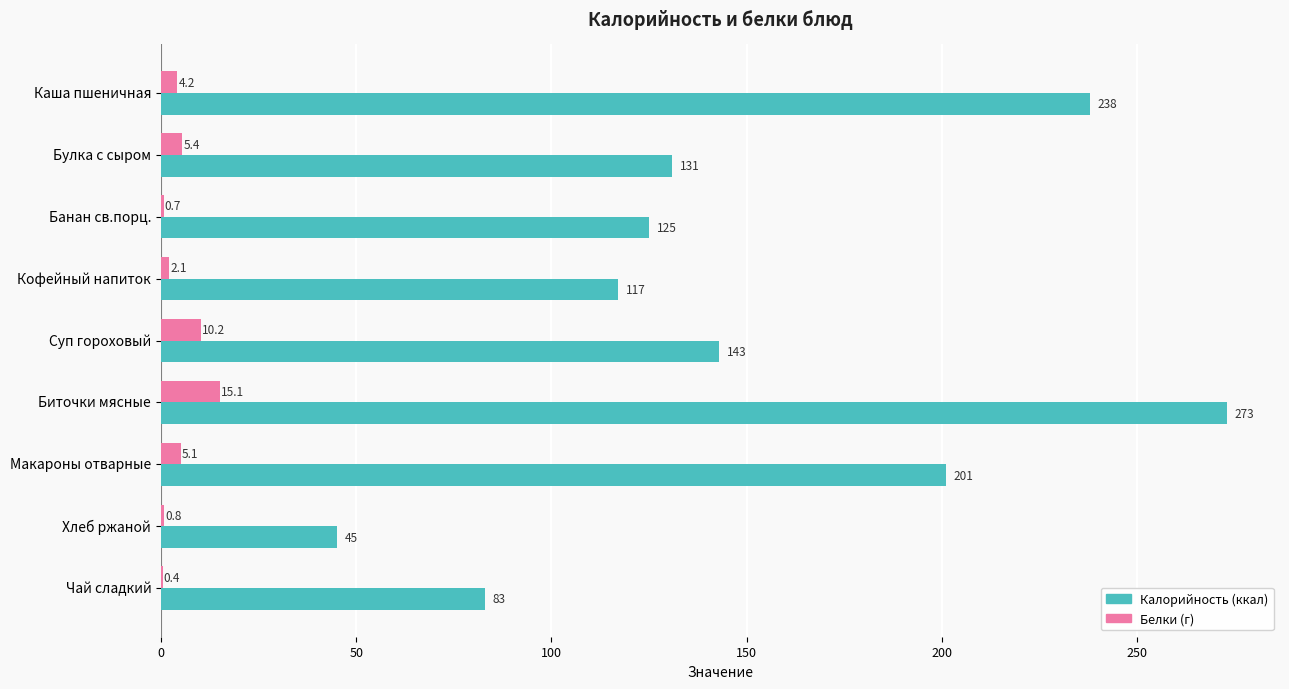

What is the maximum value shown in the chart?

273.0